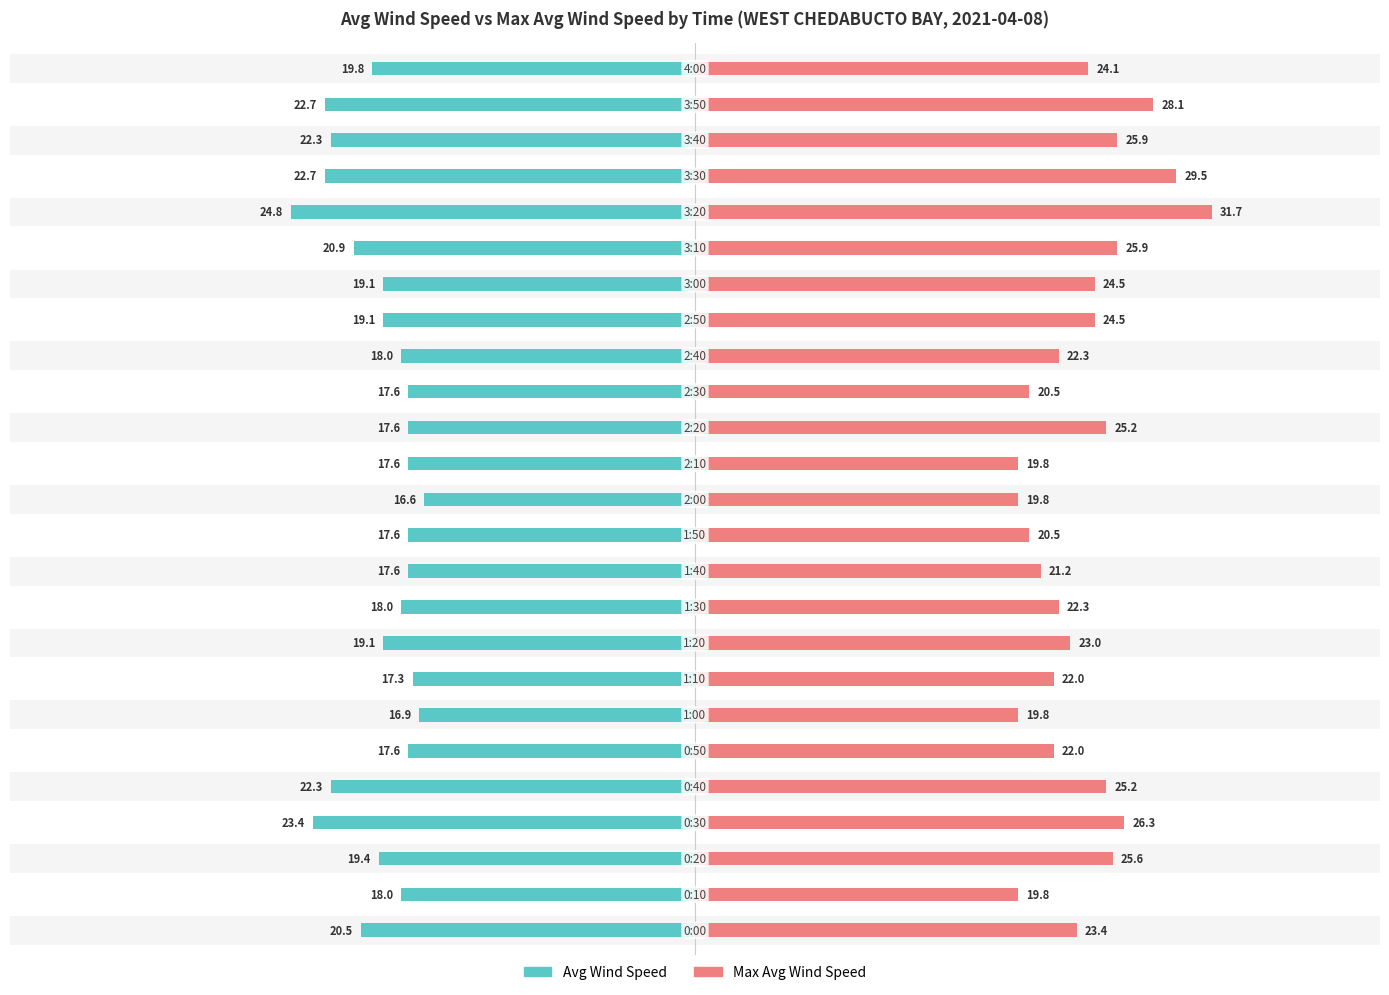

The avg_wnd_spd_pst10mts series shows -19.1 at 17. True or false?

True